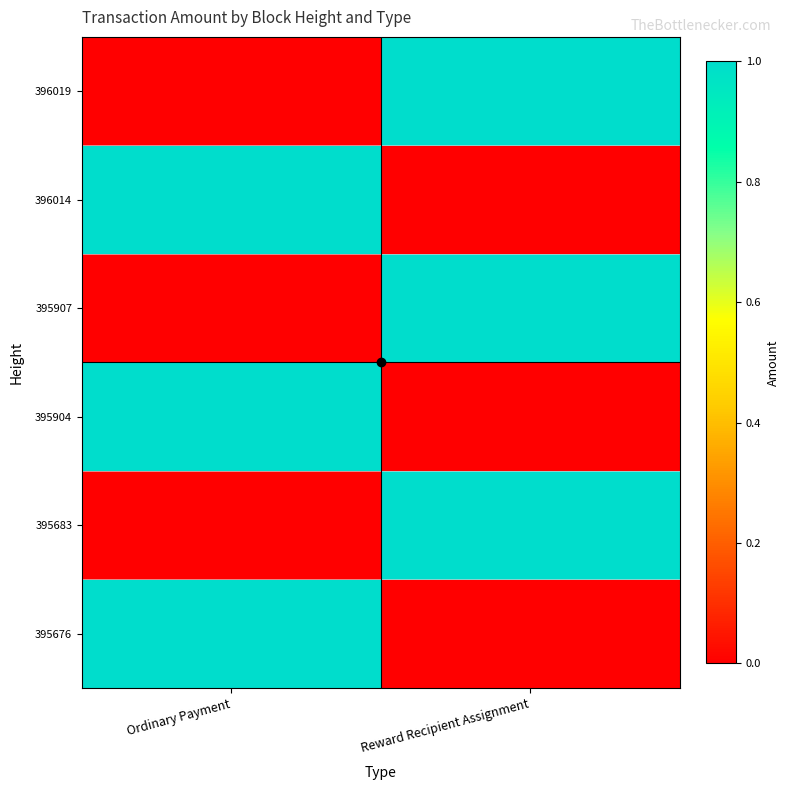

At which category does the chart reach its peak across all series?

Ordinary Payment